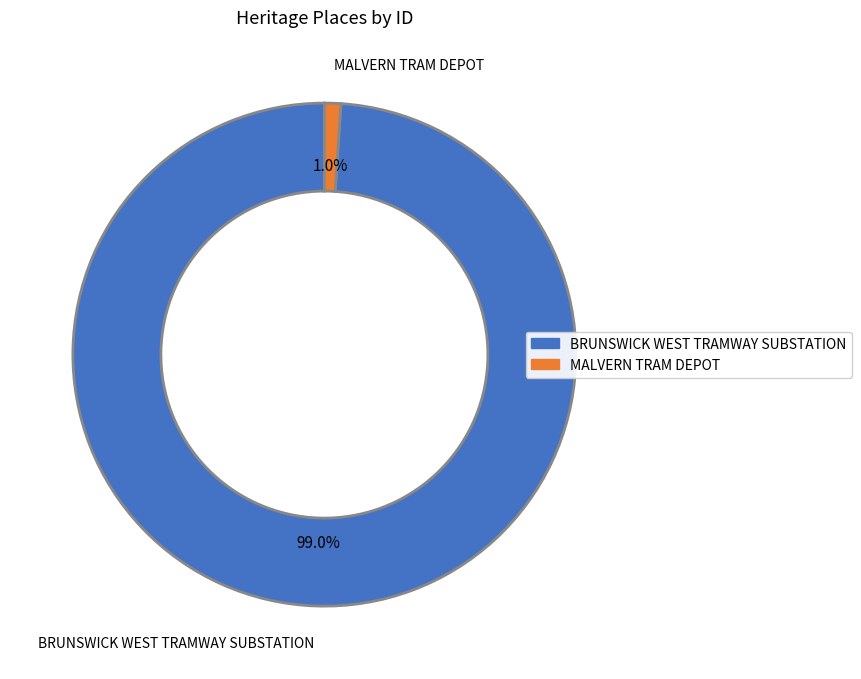

Is BRUNSWICK WEST TRAMWAY SUBSTATION the majority of the pie?

Yes